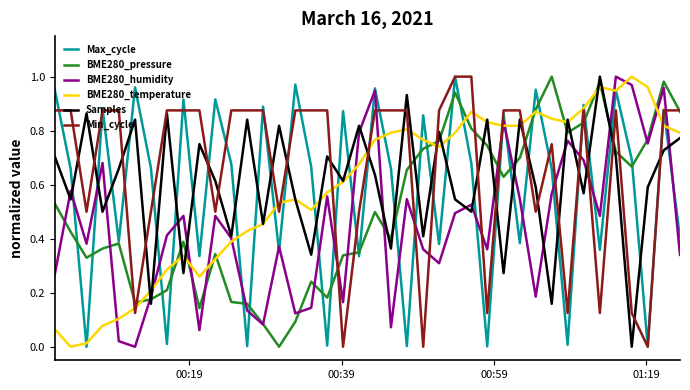

Which series has the largest total across all categories?

Min_cycle